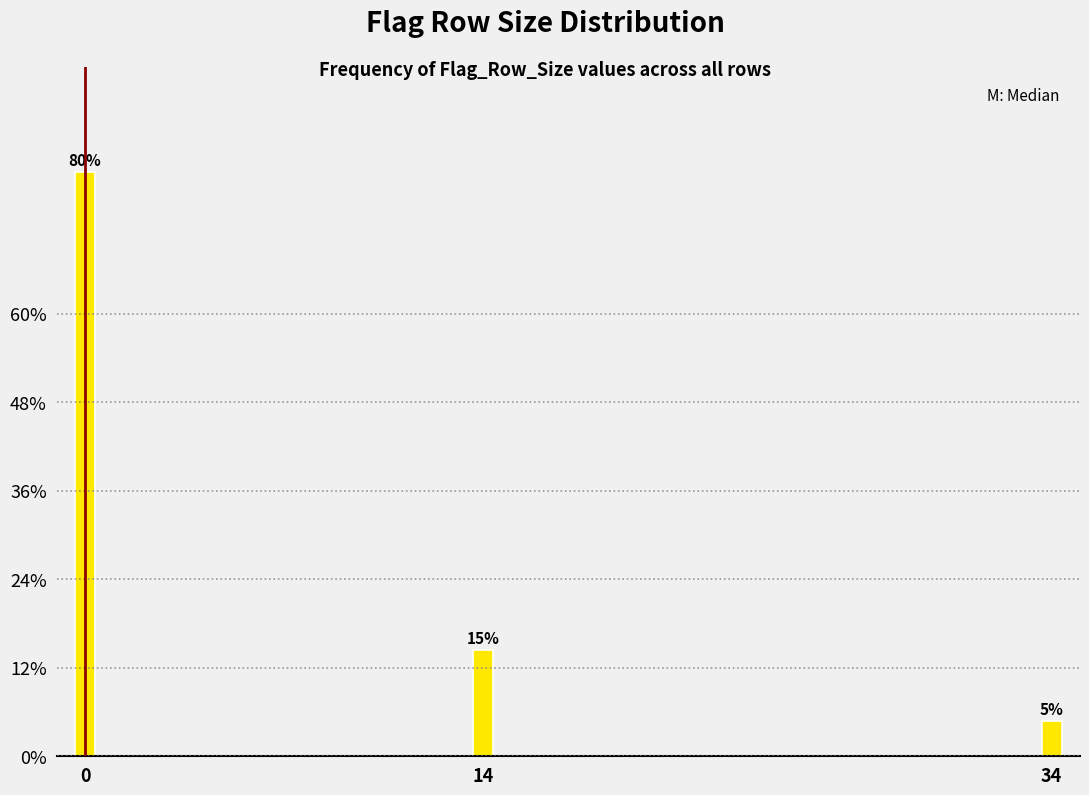

Are the bars horizontal?

No